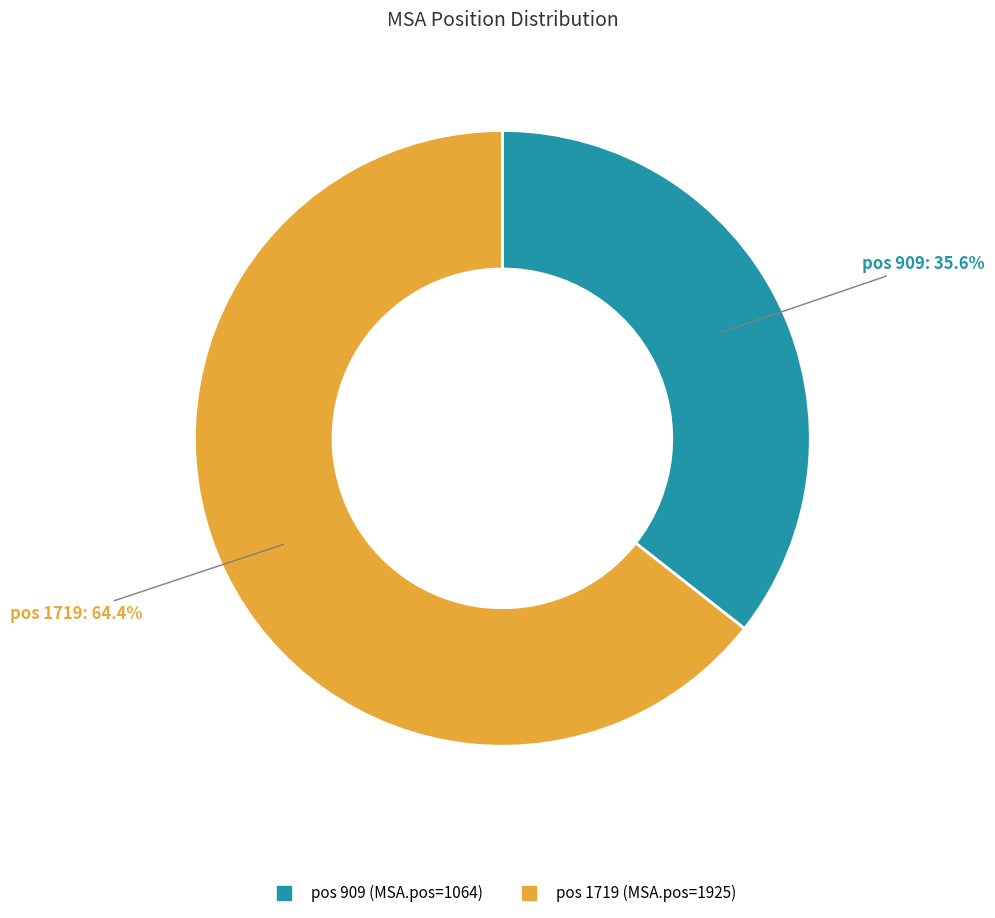

Is there any slice that represents more than half of the pie?

Yes